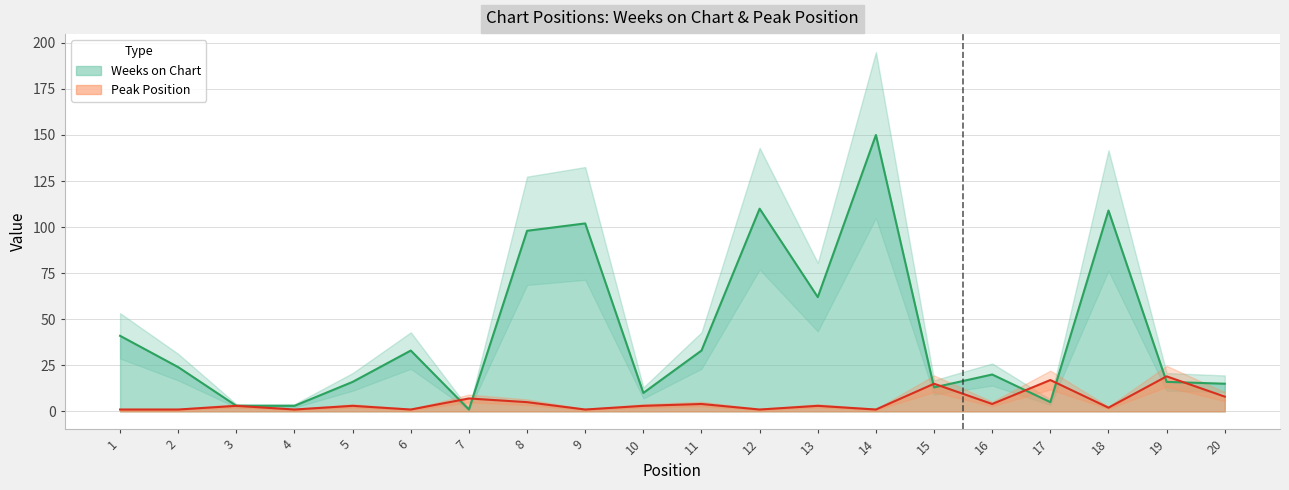

Which series has the largest range (max minus min)?

Weeks on Chart